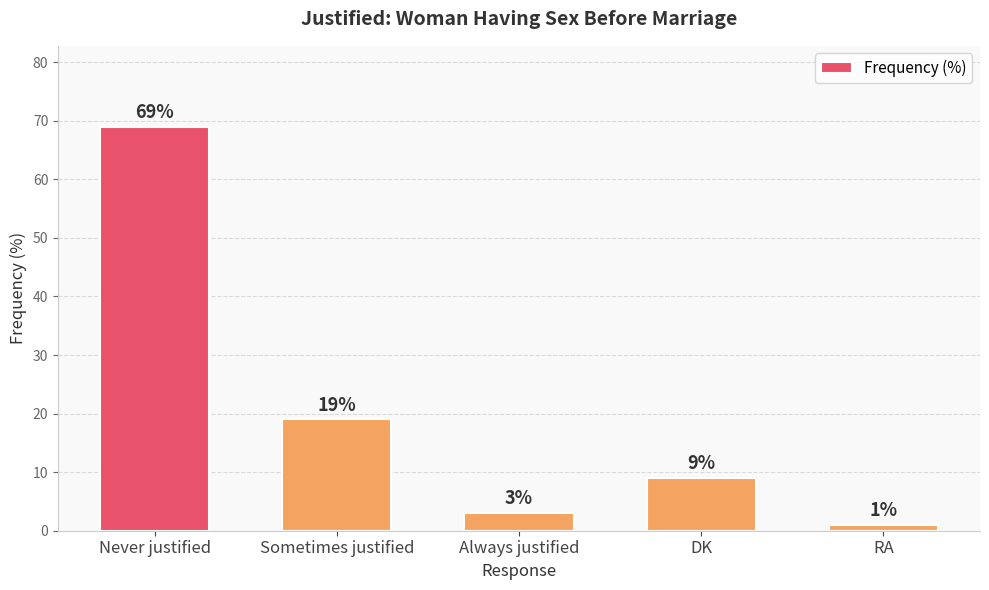

What is the difference between the second highest and second lowest values?

16